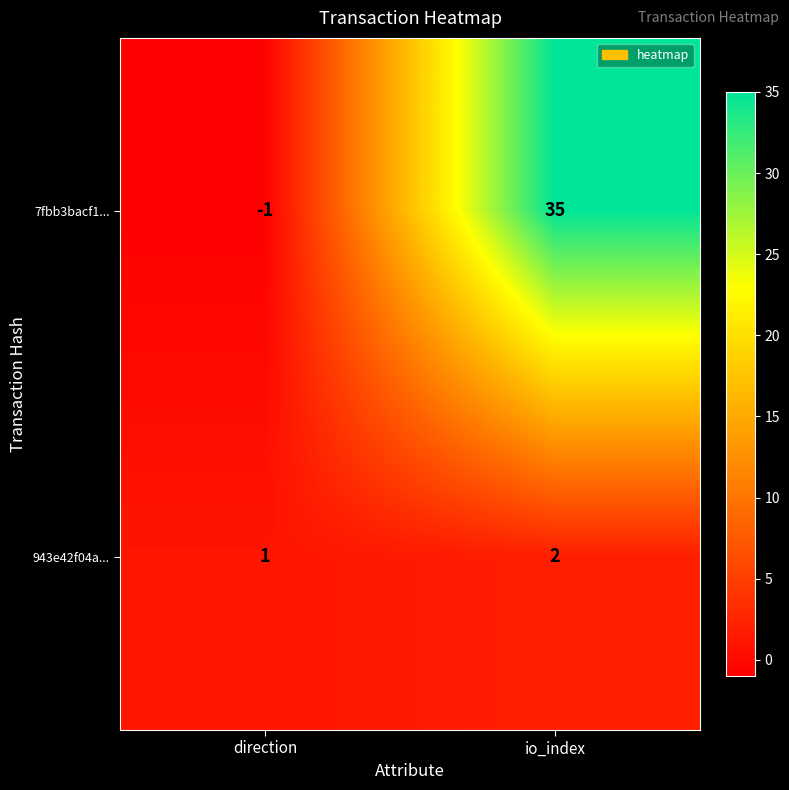

Rank the series by their average value, from lowest to highest.

943e42f04a..., 7fbb3bacf1...